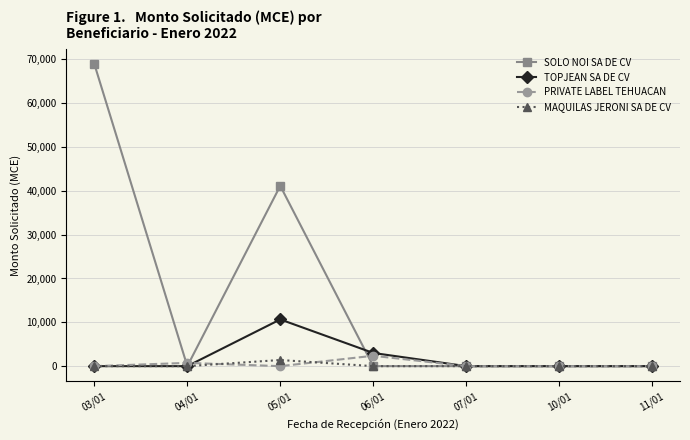

How many lines are shown in the chart?

4